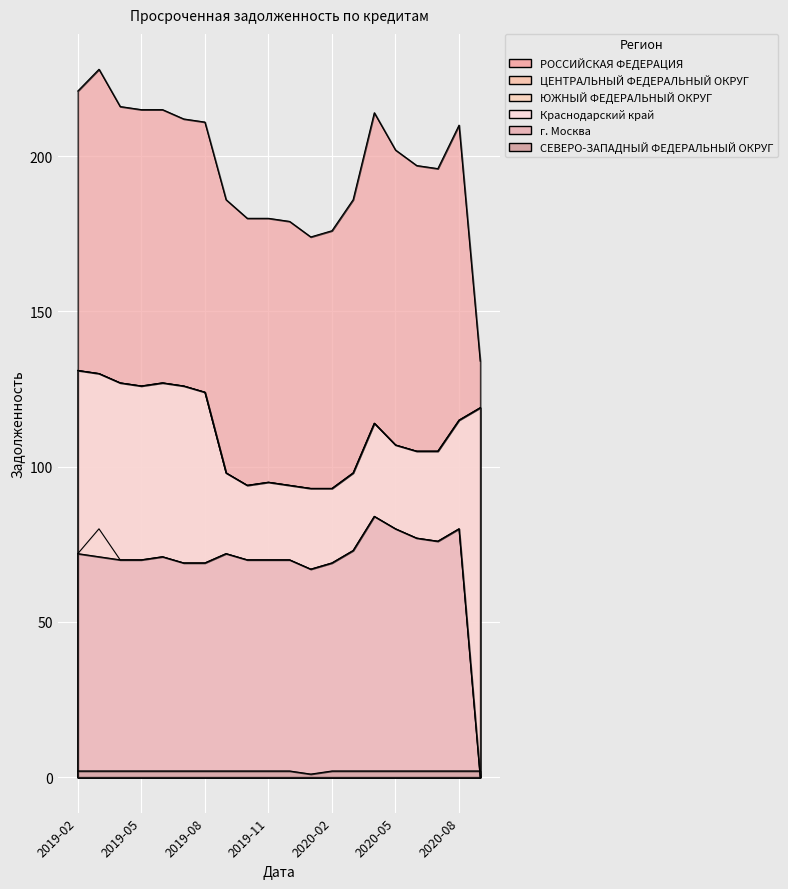

At which category is the sum across all series the highest?

2019-03